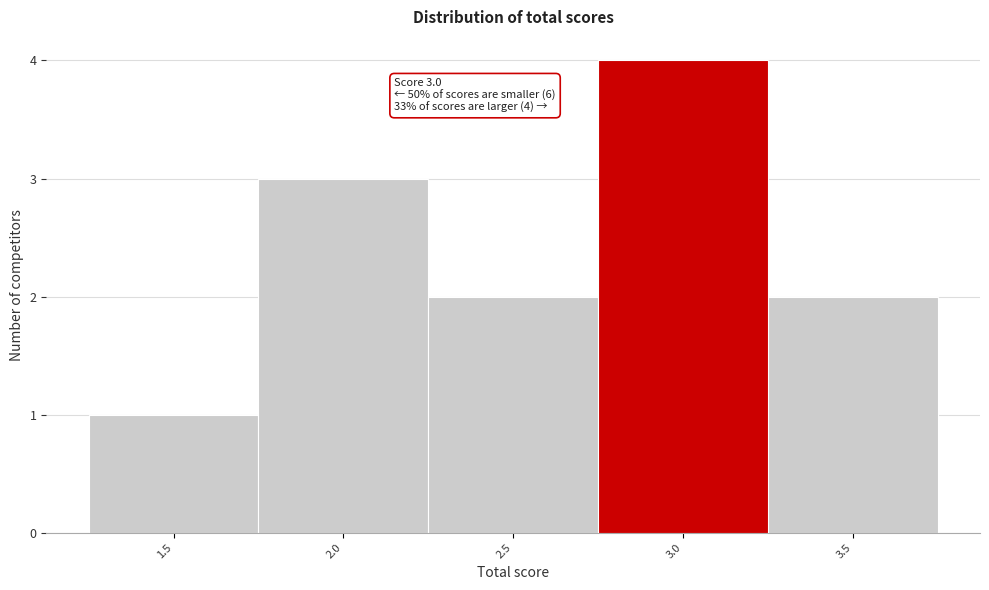

Reading right to left, transcribe all the data shown in this chart.

2	4	2	3	1